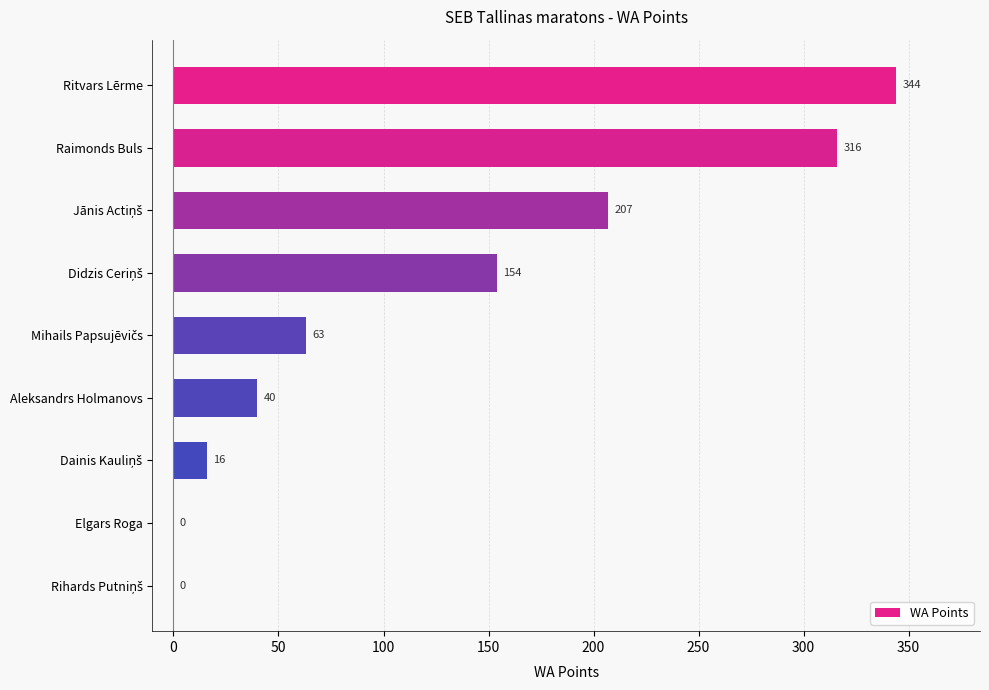

True or false: the data shows 524 at Raimonds Buls.

False